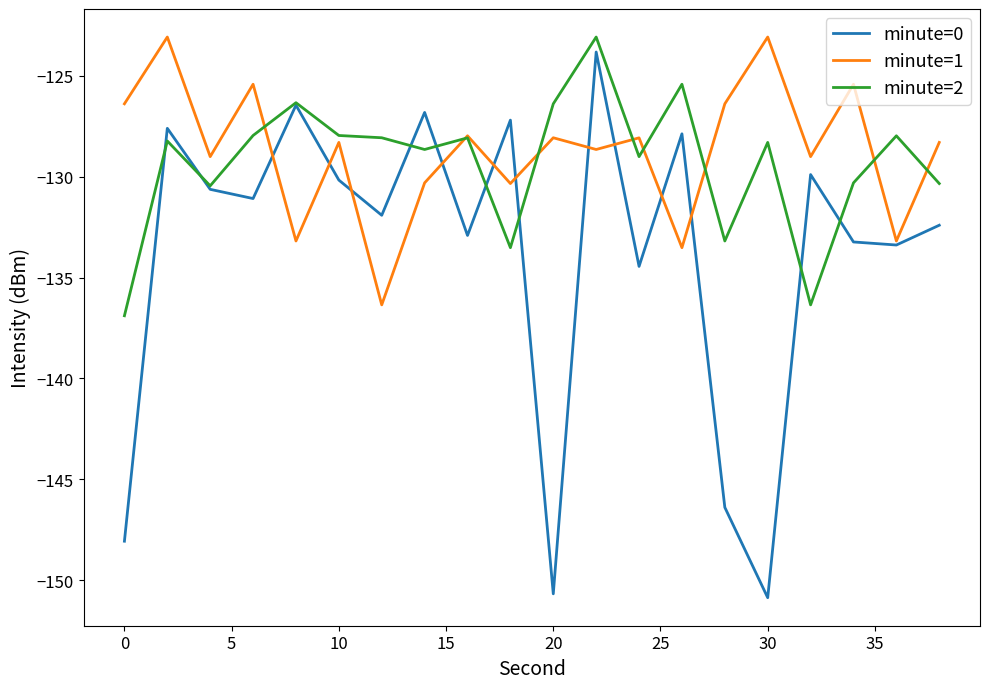

What is the maximum value shown in the chart?

-123.1